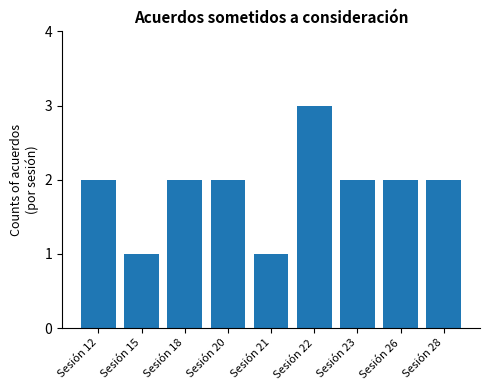

What is the average value?

2